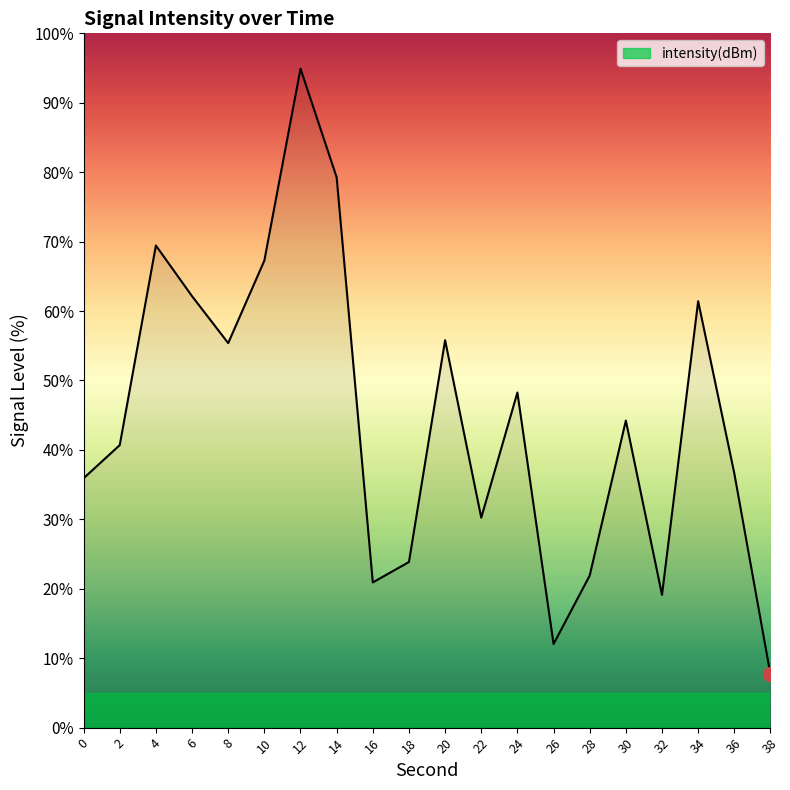

Reading right to left, what are all the values shown in this chart?

38=7.7	36=36.6	34=61.4	32=19.1	30=44.2	28=21.9	26=12.0	24=48.3	22=30.2	20=55.8	18=23.9	16=20.9	14=79.3	12=94.9	10=67.3	8=55.4	6=62.1	4=69.4	2=40.7	0=35.9